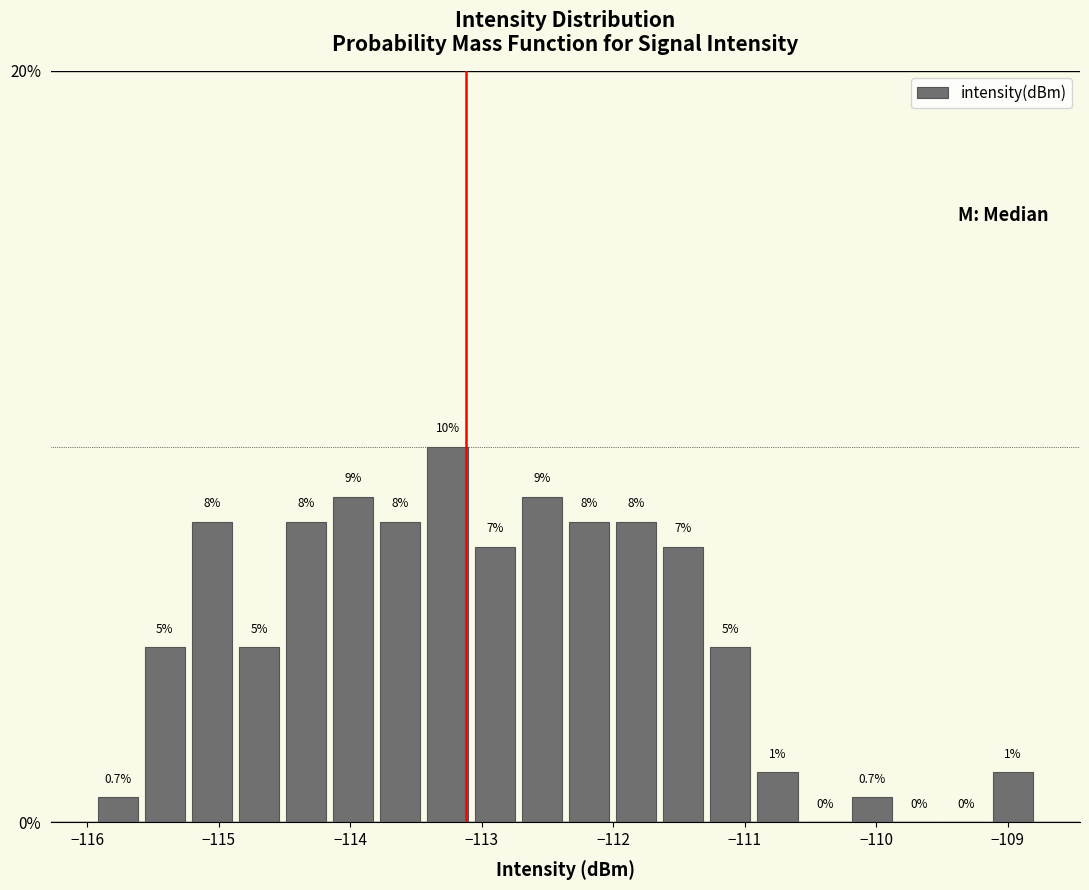

Read against the x-axis, roughly where is the centre of the tallest bar?

-113.3